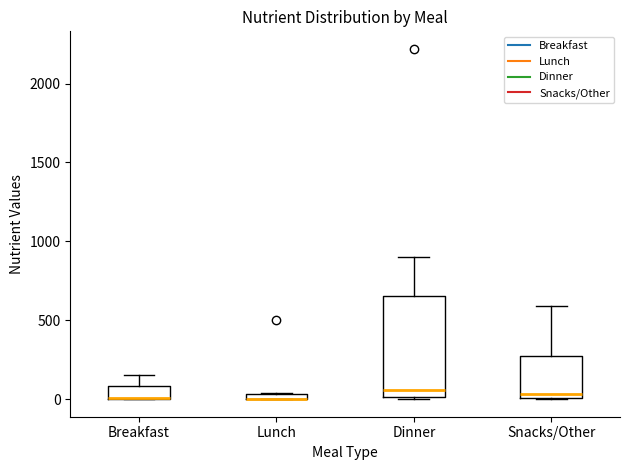

Where is the upper edge of the box for Breakfast on the y-axis? The values are not printed on the chart, so give them approximately, as read against the axis.

100